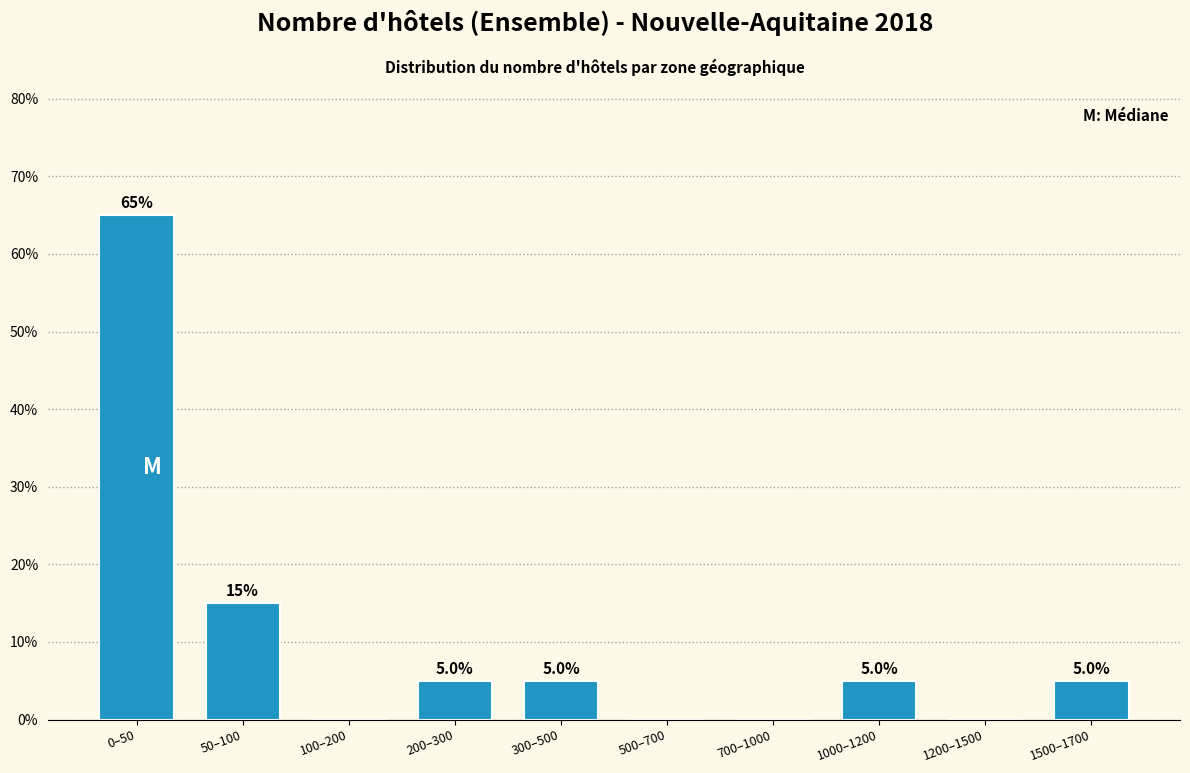

Reading left to right, what are all the values shown in this chart?

0–50=65	50–100=15	100–200=0	200–300=5	300–500=5	500–700=0	700–1000=0	1000–1200=5	1200–1500=0	1500–1700=5